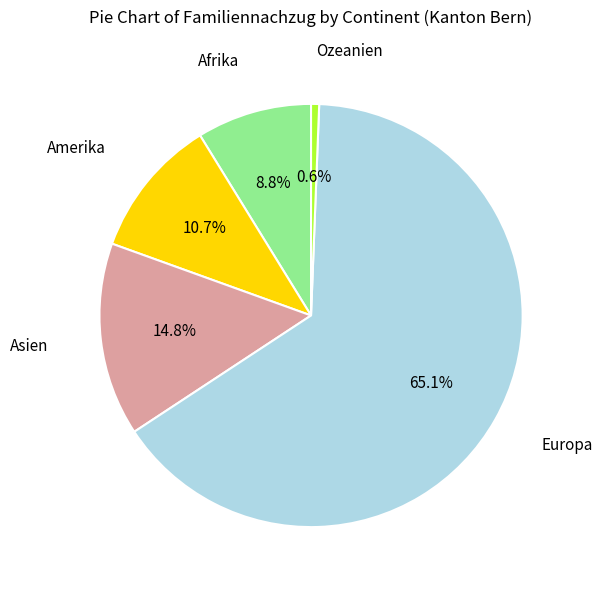

Does any single category account for the majority?

Yes